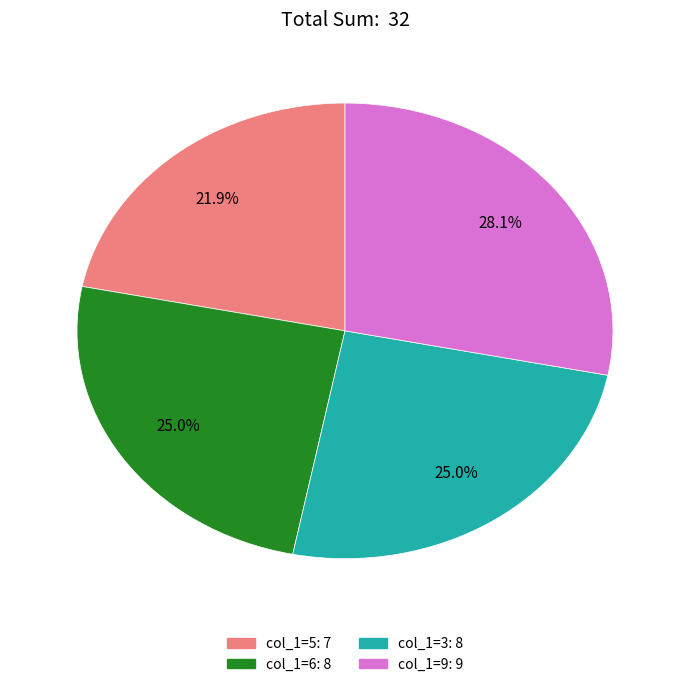

Between col_1=5: 7 and col_1=6: 8, which is larger?

col_1=6: 8